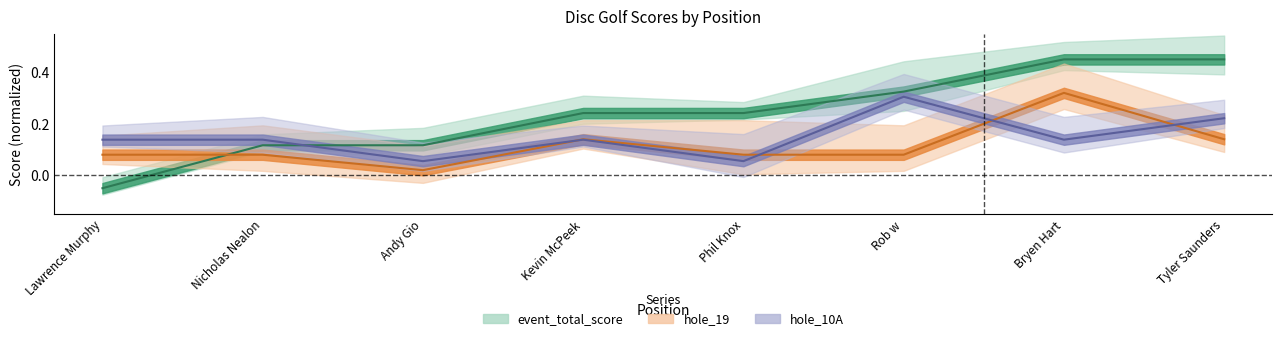

True or false: event_total_score and hole_10A cross at least once.

True